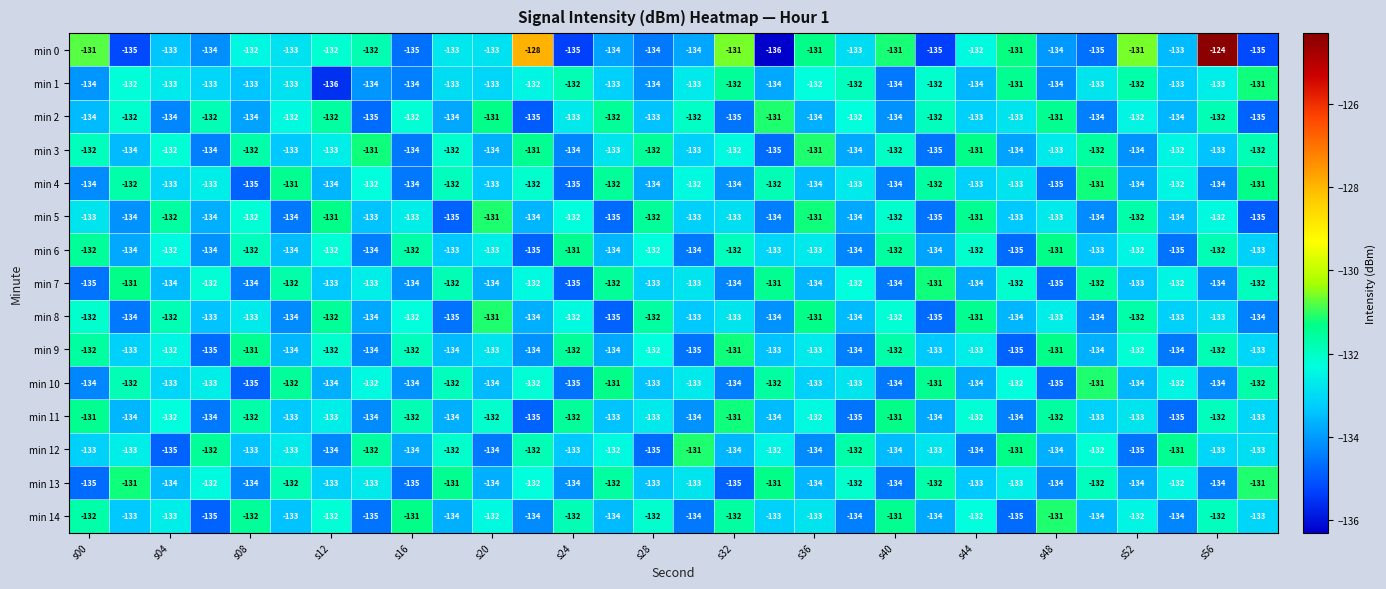

What is the average value of the min 7 series?

-133